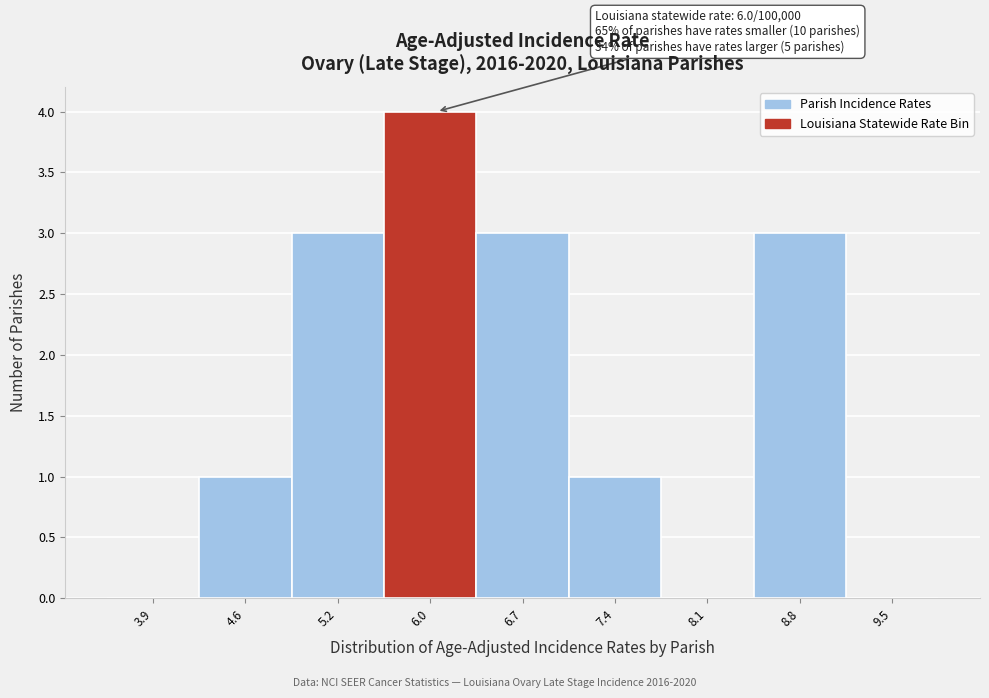

Which range on the x-axis has the tallest bar?

5.6 to 6.3